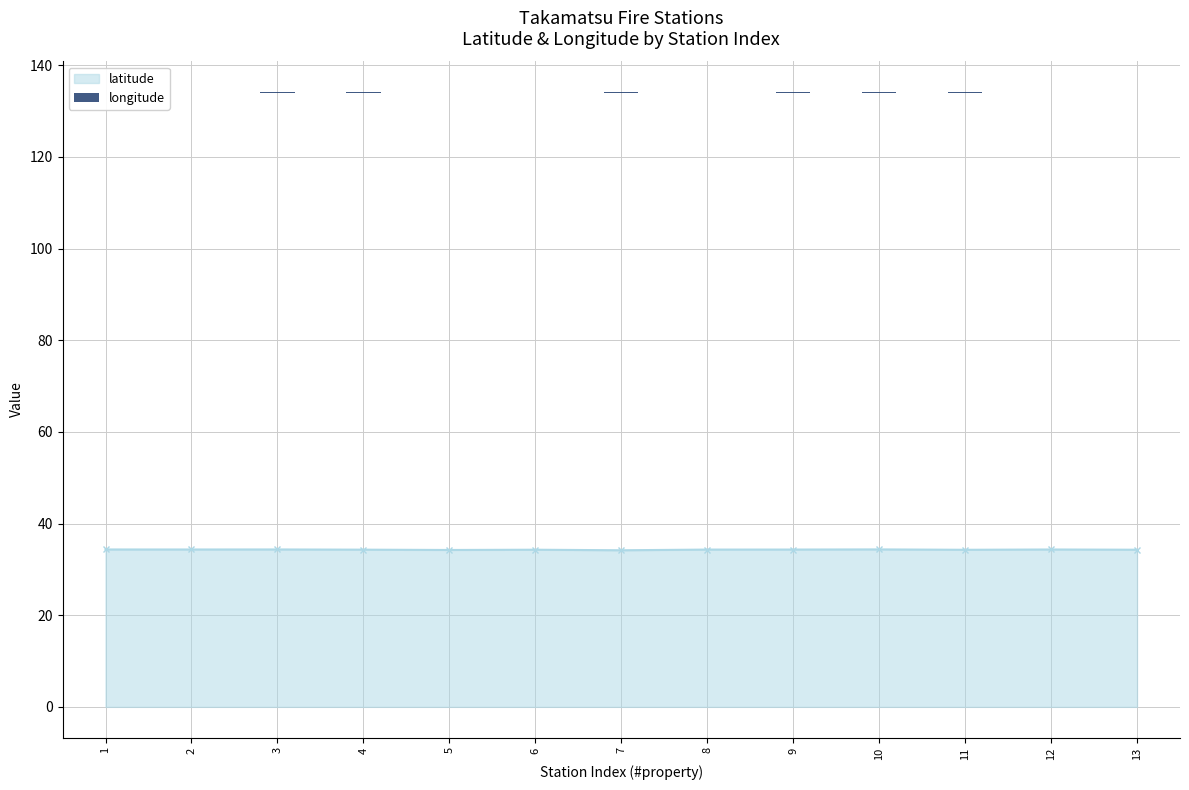

What value does the latitude series have at 9?

34.3